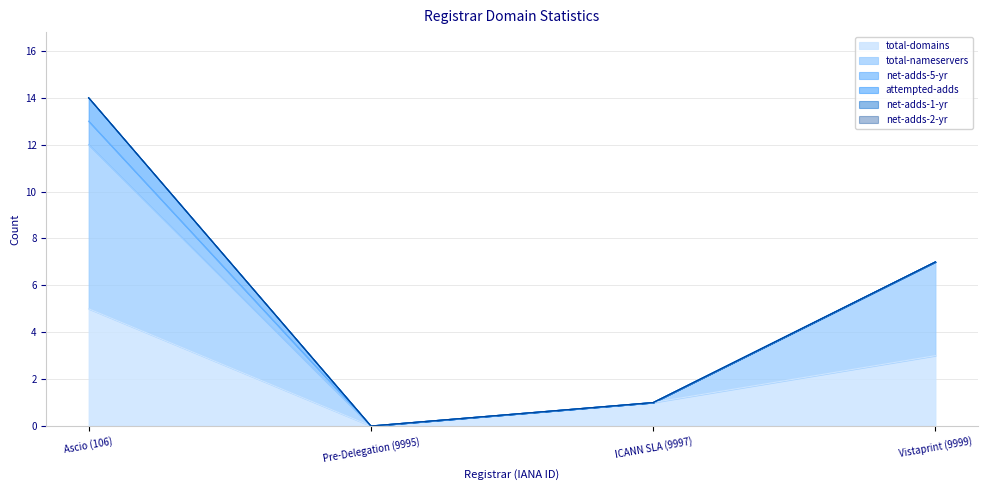

Reading right to left, extract all data points from this chart.

total-domains: 3	1	0	5
total-nameservers: 4	0	0	7
net-adds-5-yr: 0	0	0	1
attempted-adds: 0	0	0	1
net-adds-1-yr: 0	0	0	0
net-adds-2-yr: 0	0	0	0